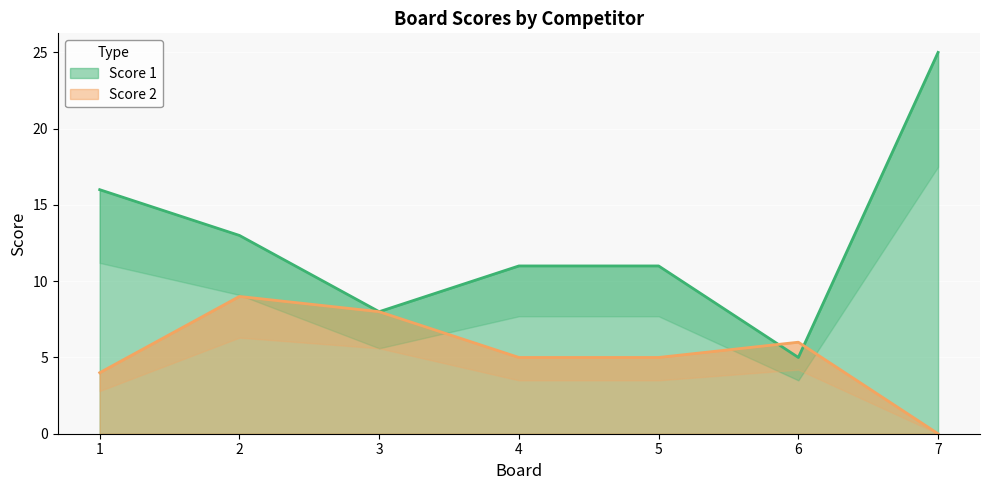

Reading left to right, extract all data points from this chart.

Score 1: 16	13	8	11	11	5	25
Score 2: 4	9	8	5	5	6	0